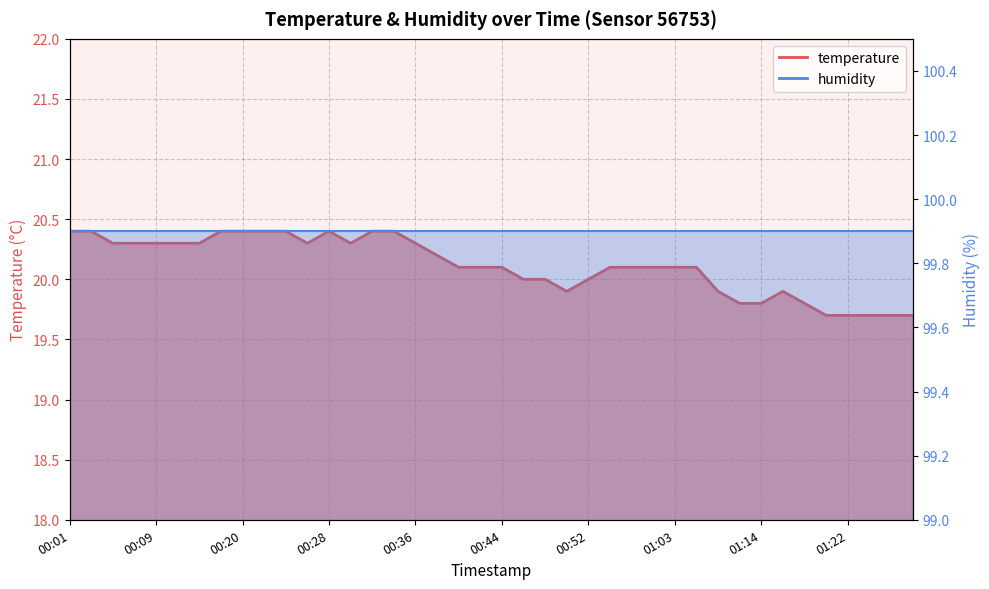

Reading right to left, transcribe all the data shown in this chart.

01:28=19.7	01:26=19.7	01:24=19.7	01:22=19.7	01:20=19.7	01:18=19.8	01:16=19.9	01:14=19.8	01:11=19.8	01:09=19.9	01:05=20.1	01:03=20.1	01:01=20.1	00:56=20.1	00:54=20.1	00:52=20.0	00:50=19.9	00:48=20.0	00:46=20.0	00:44=20.1	00:42=20.1	00:40=20.1	00:38=20.2	00:36=20.3	00:34=20.4	00:32=20.4	00:30=20.3	00:28=20.4	00:26=20.3	00:24=20.4	00:22=20.4	00:20=20.4	00:18=20.4	00:16=20.3	00:11=20.3	00:09=20.3	00:07=20.3	00:05=20.3	00:03=20.4	00:01=20.4